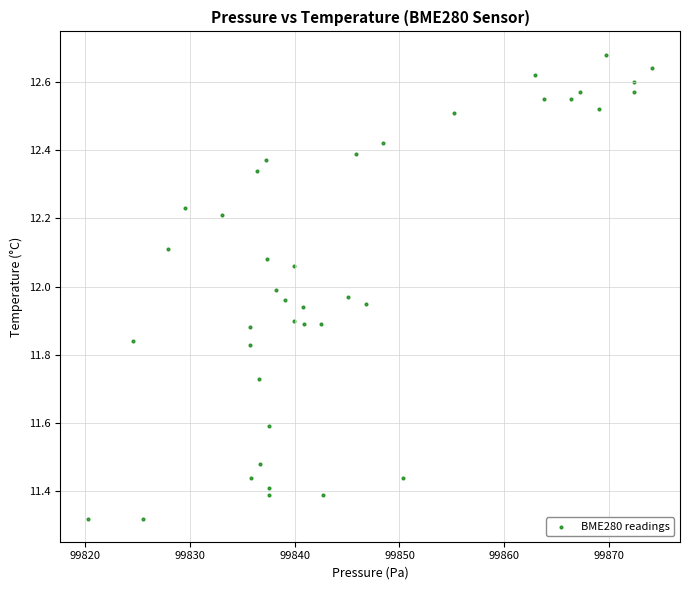

What is the range of X values (max minus min)?

53.8